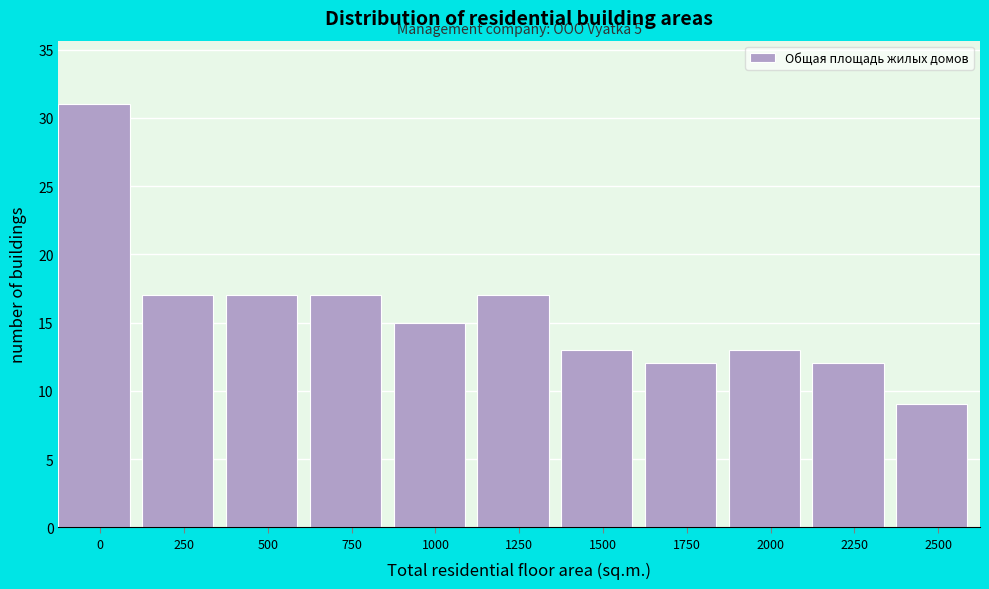

Reading left to right, transcribe all the data shown in this chart.

0=31	250=17	500=17	750=17	1000=15	1250=17	1500=13	1750=12	2000=13	2250=12	2500=9